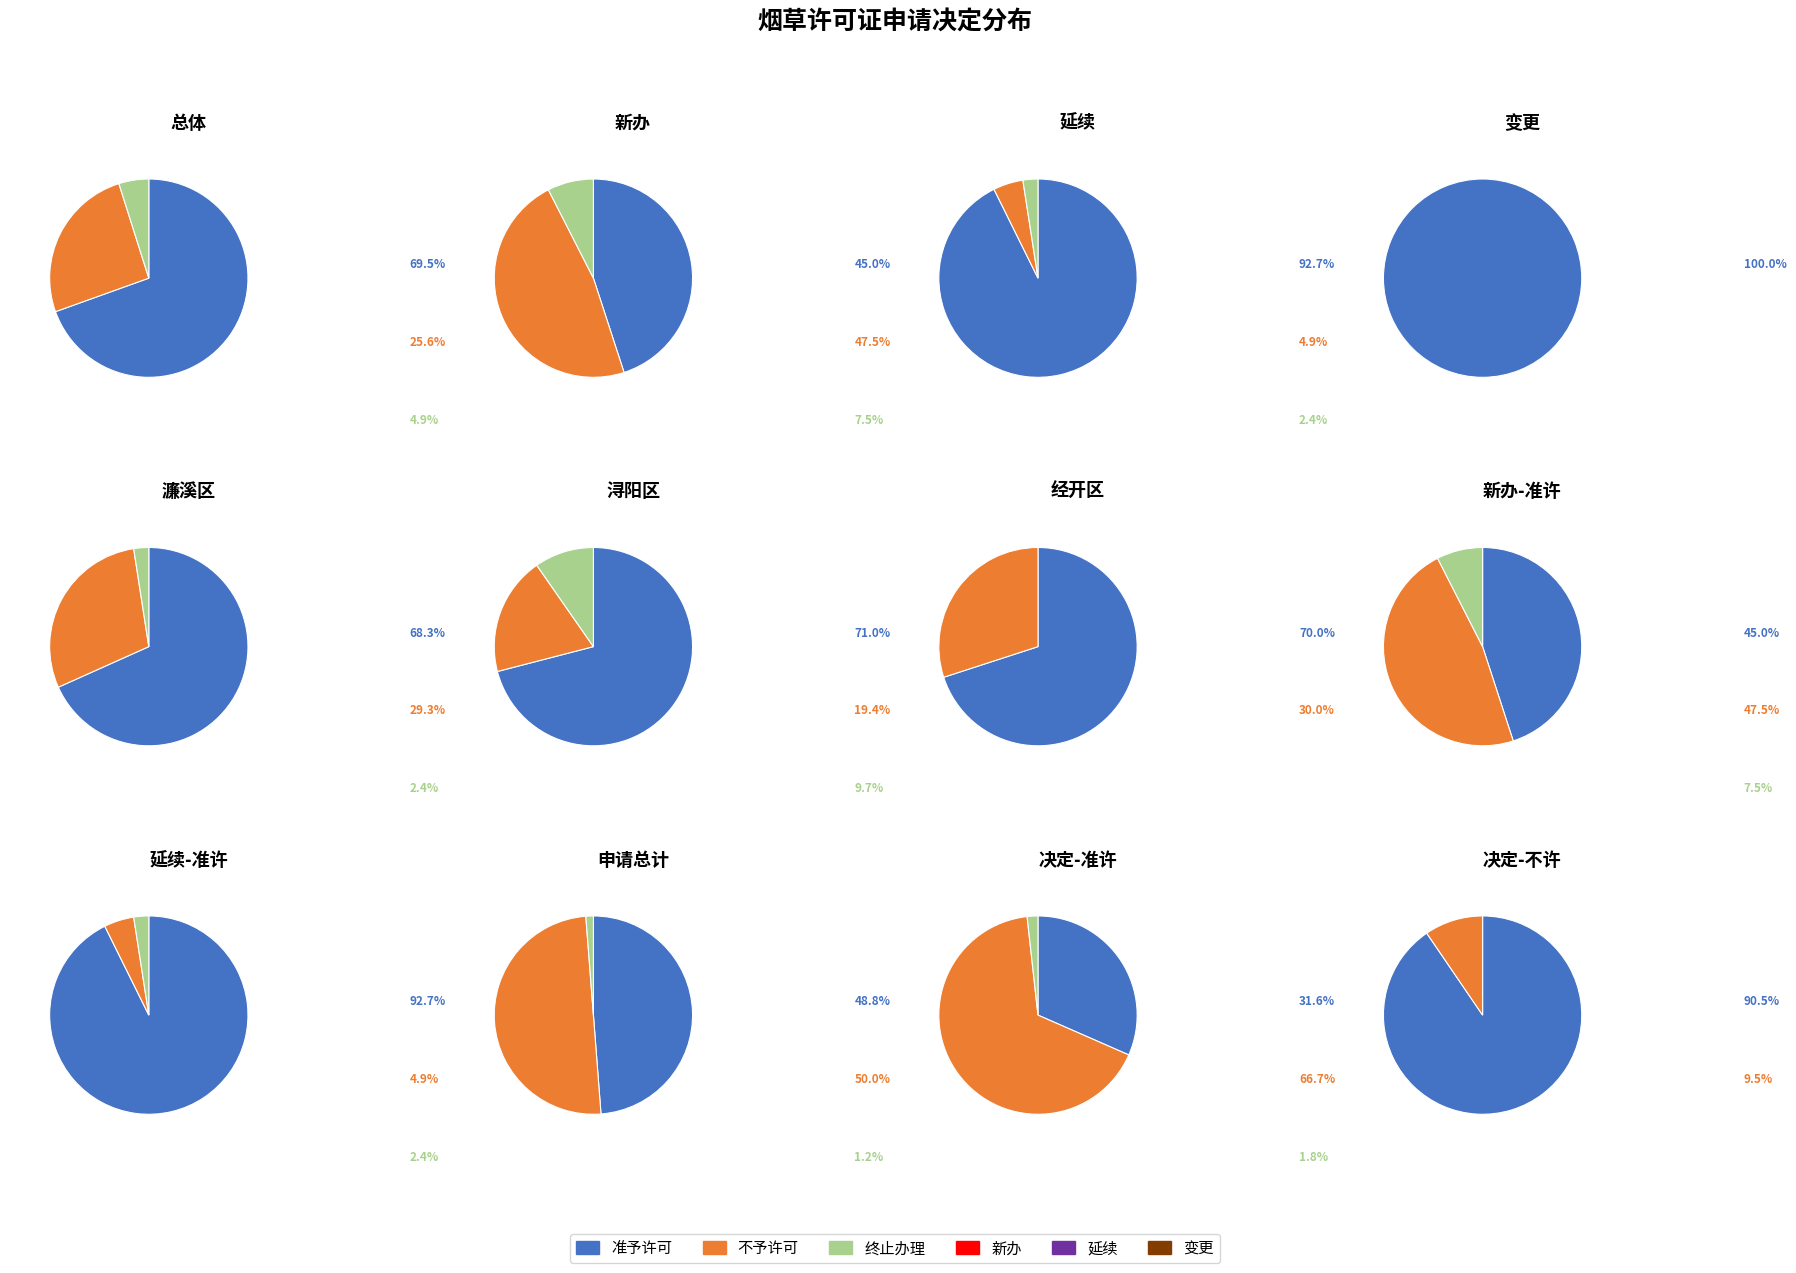

Which slice is the smallest?

终止办理